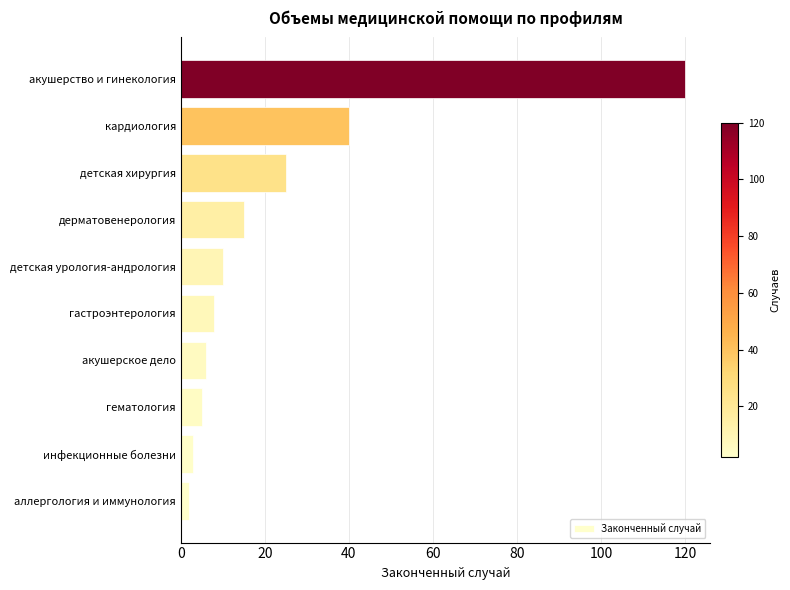

Approximately how many times larger is the value at акушерство и гинекология compared to дерматовенерология?

8.0